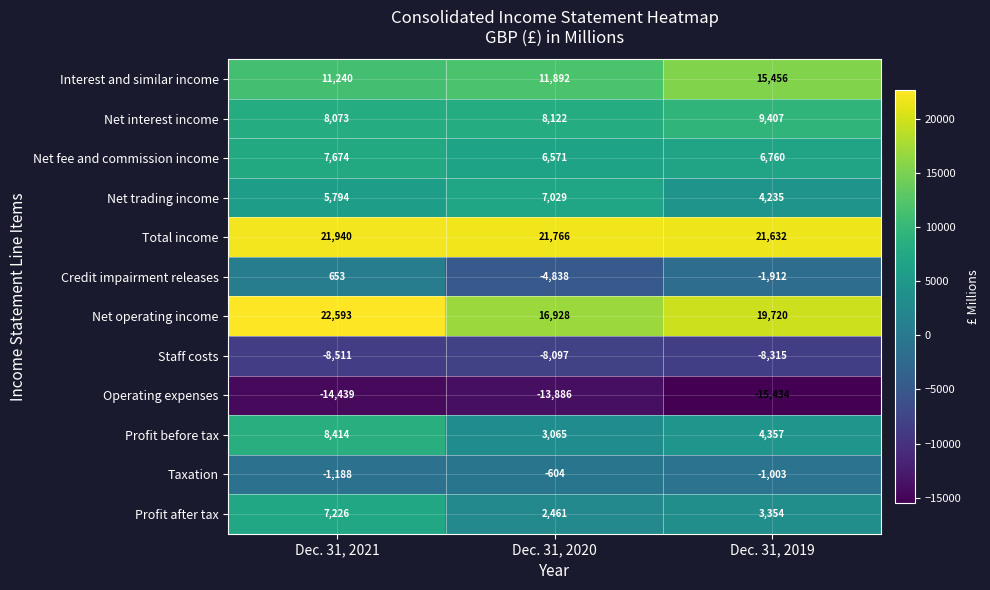

Which series has the largest total across all categories?

Total income